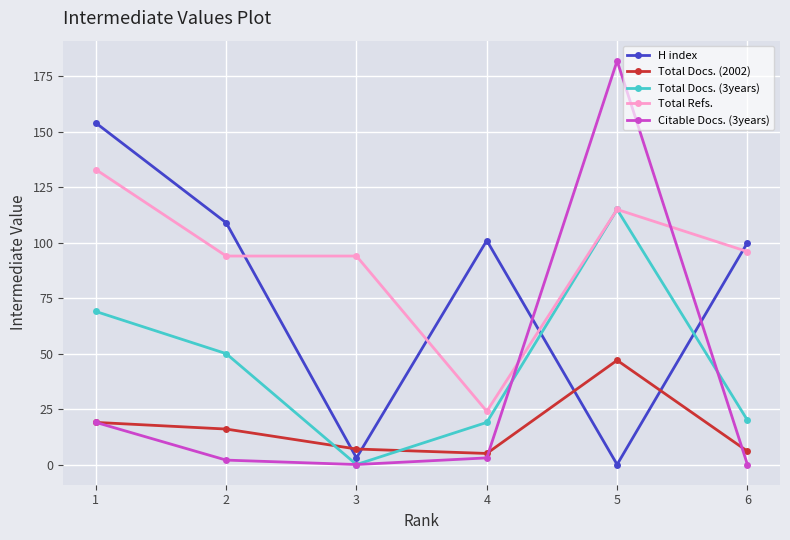

Between 3 and 6, which series saw the biggest shift?

H index